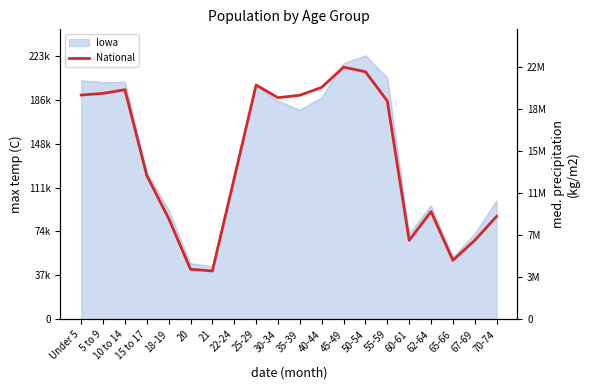

What is the sum of all values?

290190983